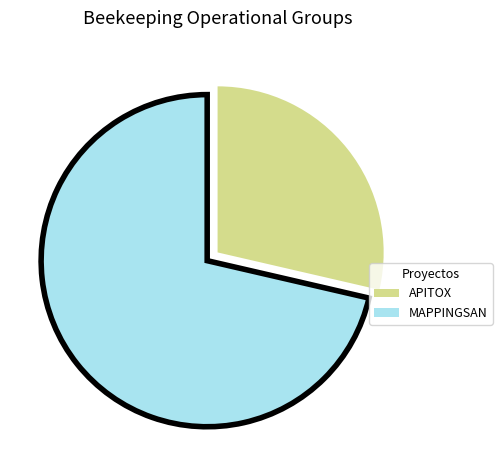

Is there a majority slice in this chart?

Yes